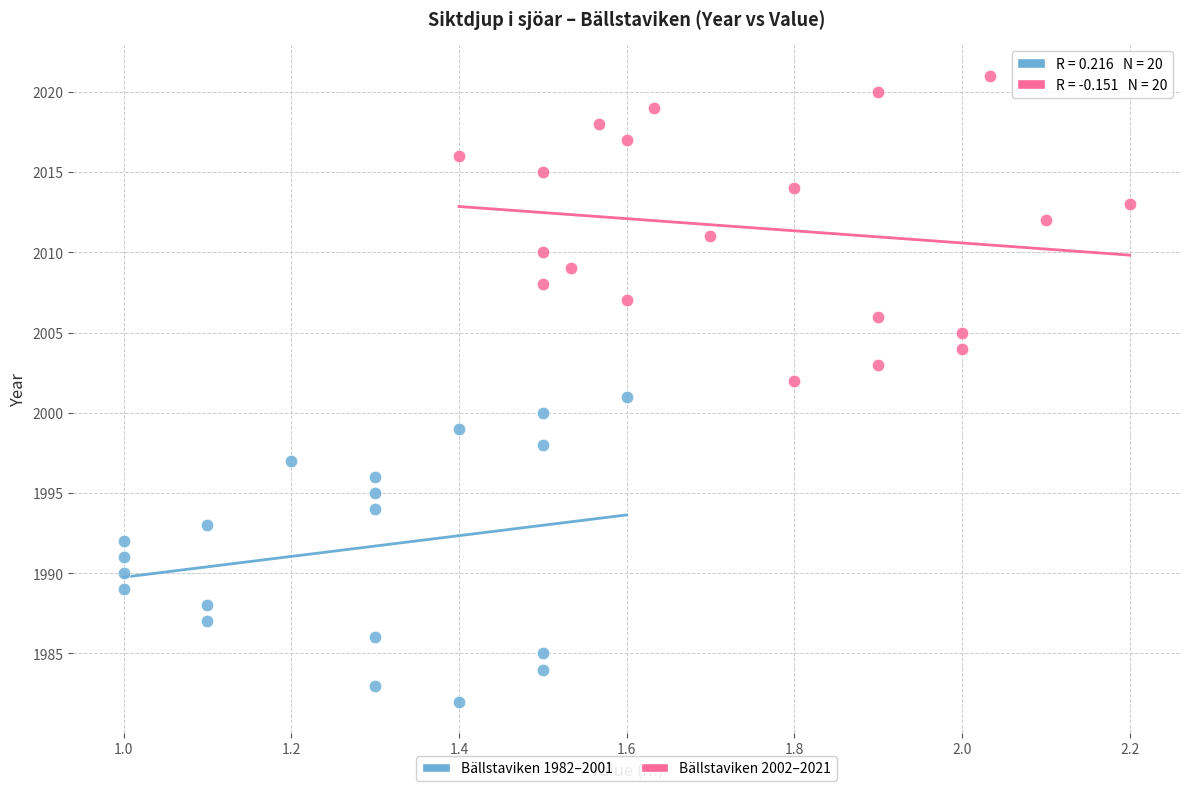

What are all the series names shown in the legend?

Bällstaviken 1982–2001, Bällstaviken 2002–2021